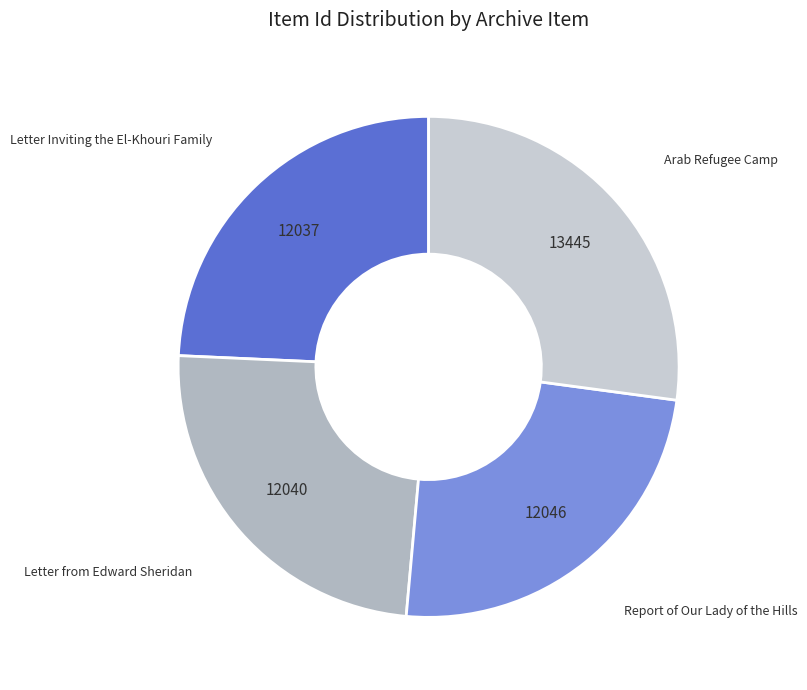

Which category has the biggest portion of the pie?

Arab Refugee Camp